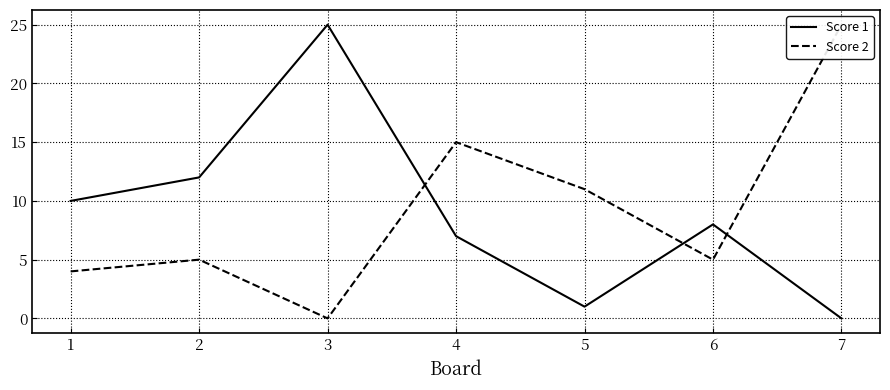

What is the difference between the second highest and minimum values in the Score 2 series?

15